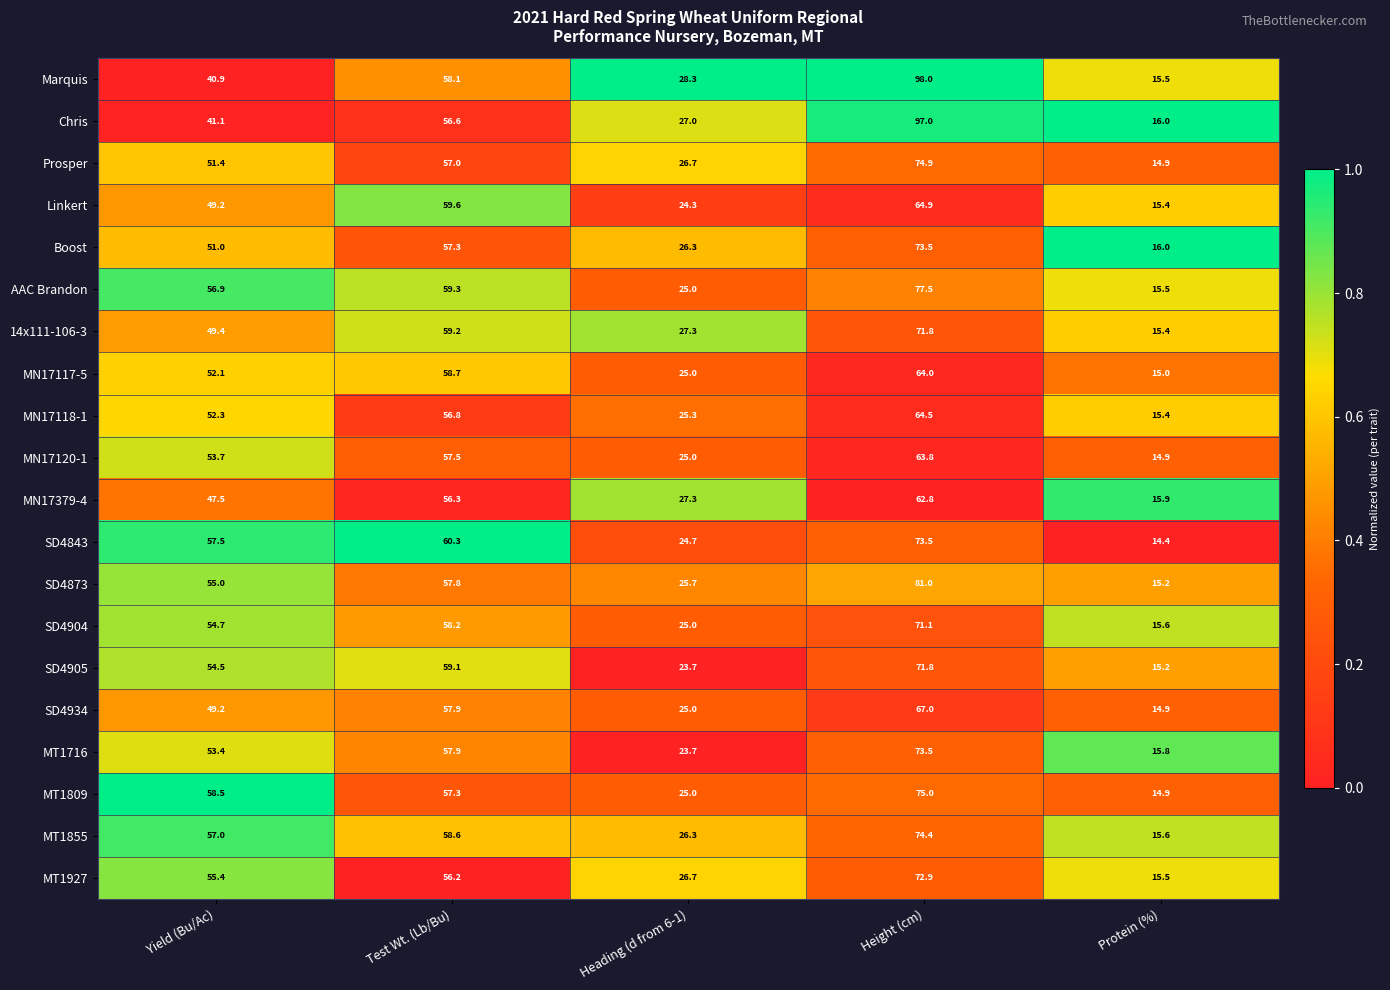

How many values in the Linkert series are below 49?

2